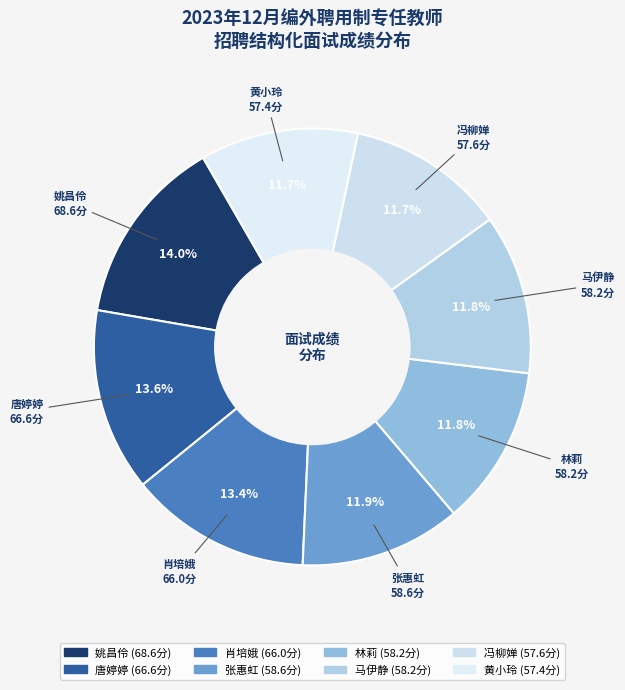

How many segments does this pie chart have?

8